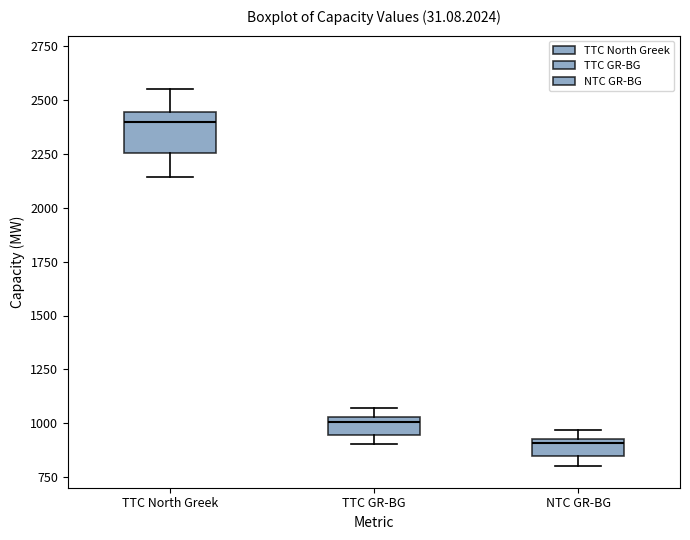

Which box's median line is the highest?

TTC North Greek